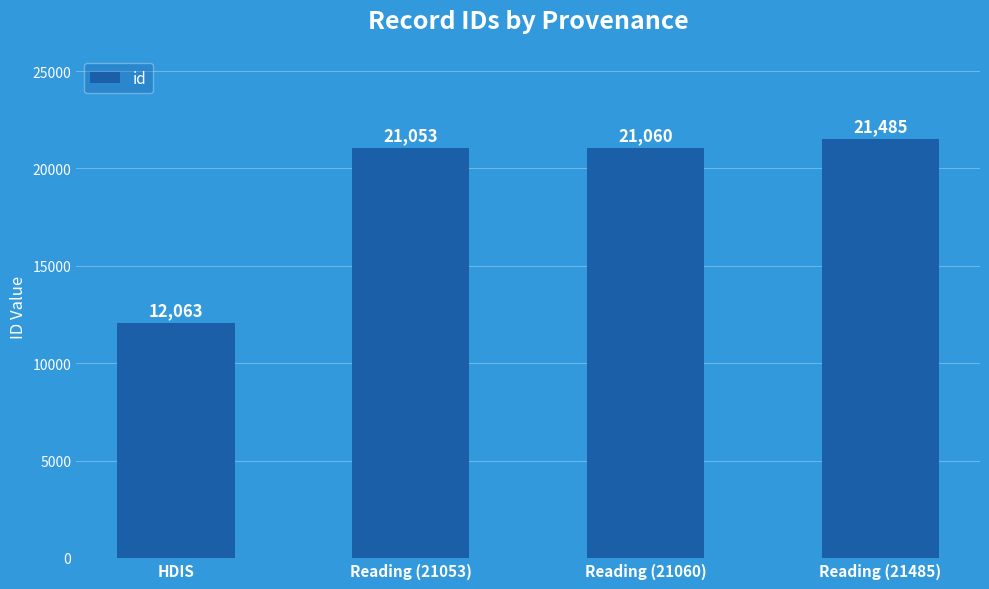

The chart shows a value of 31298 at Reading (21060). True or false?

False